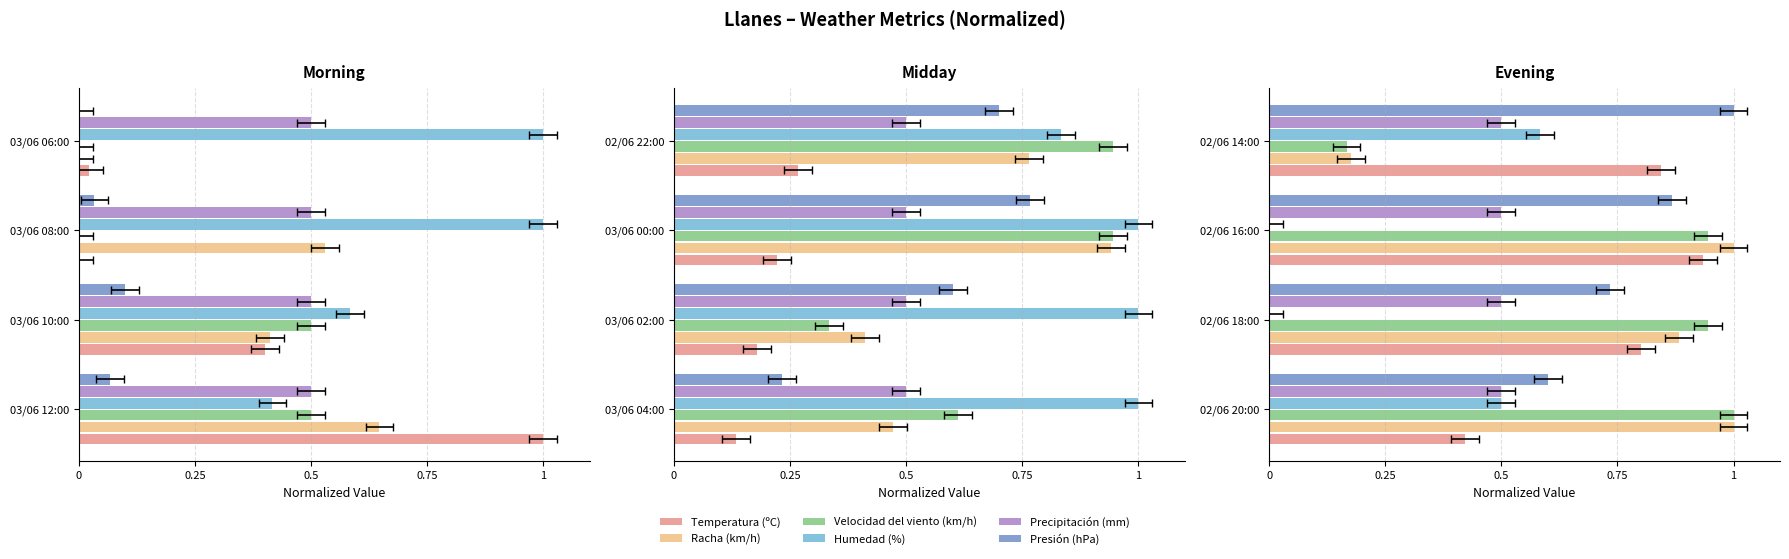

What value does the Racha (km/h) series have at 02/06 14:00?

0.2